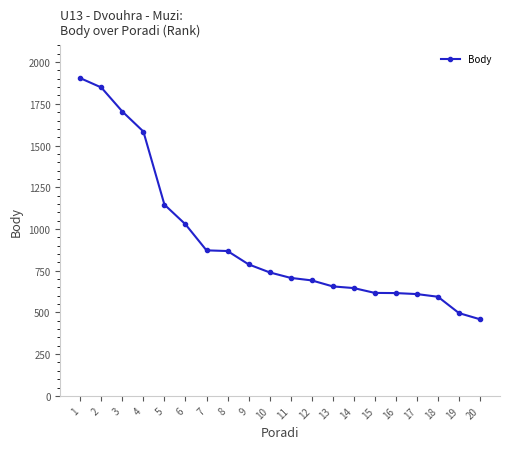

Which has a higher value, 17 or 7?

7